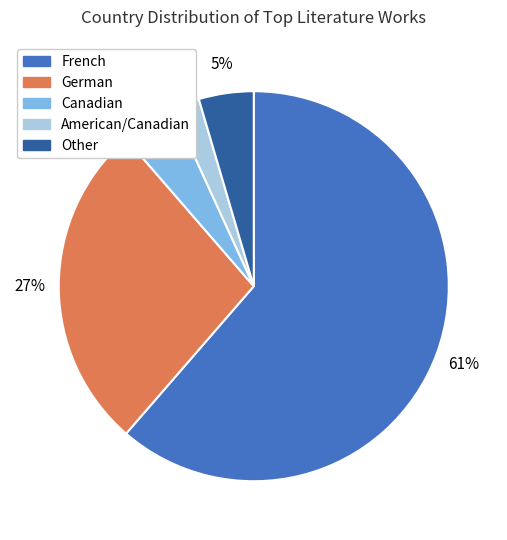

To the nearest percent, what is the average slice percentage?

20%